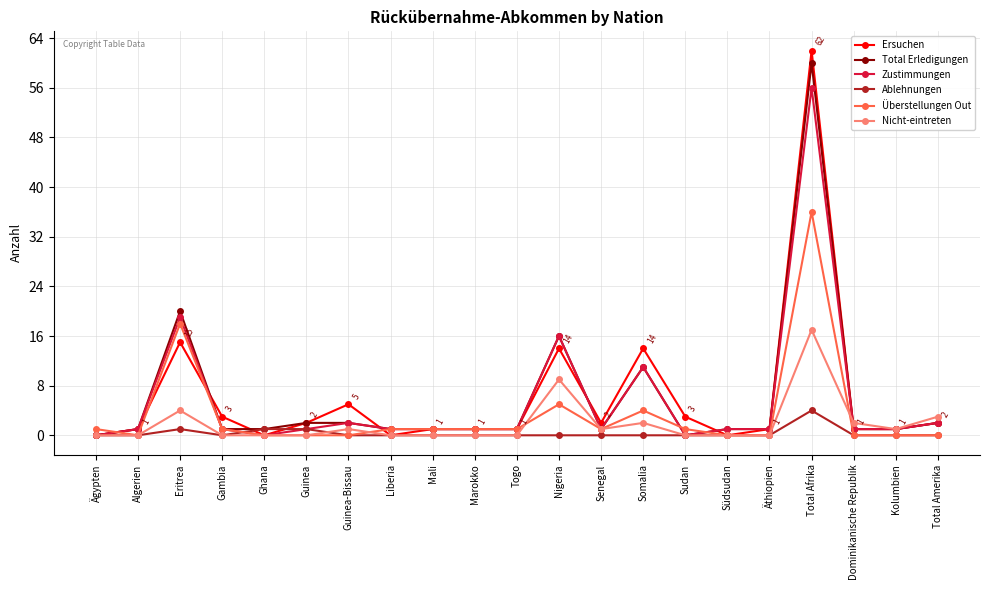

What is the total value across all series at Somalia?

42